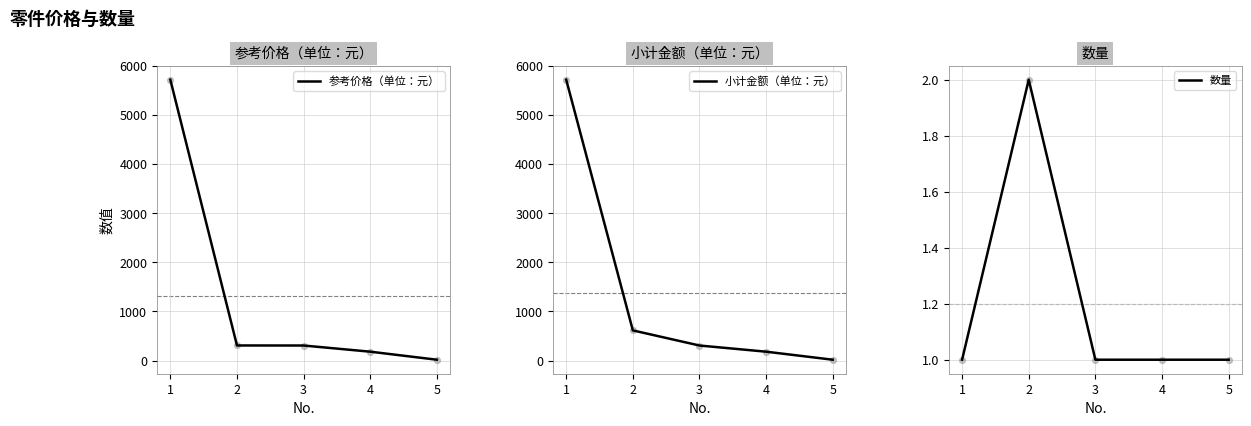

Which series contains the lowest Y value?

数量